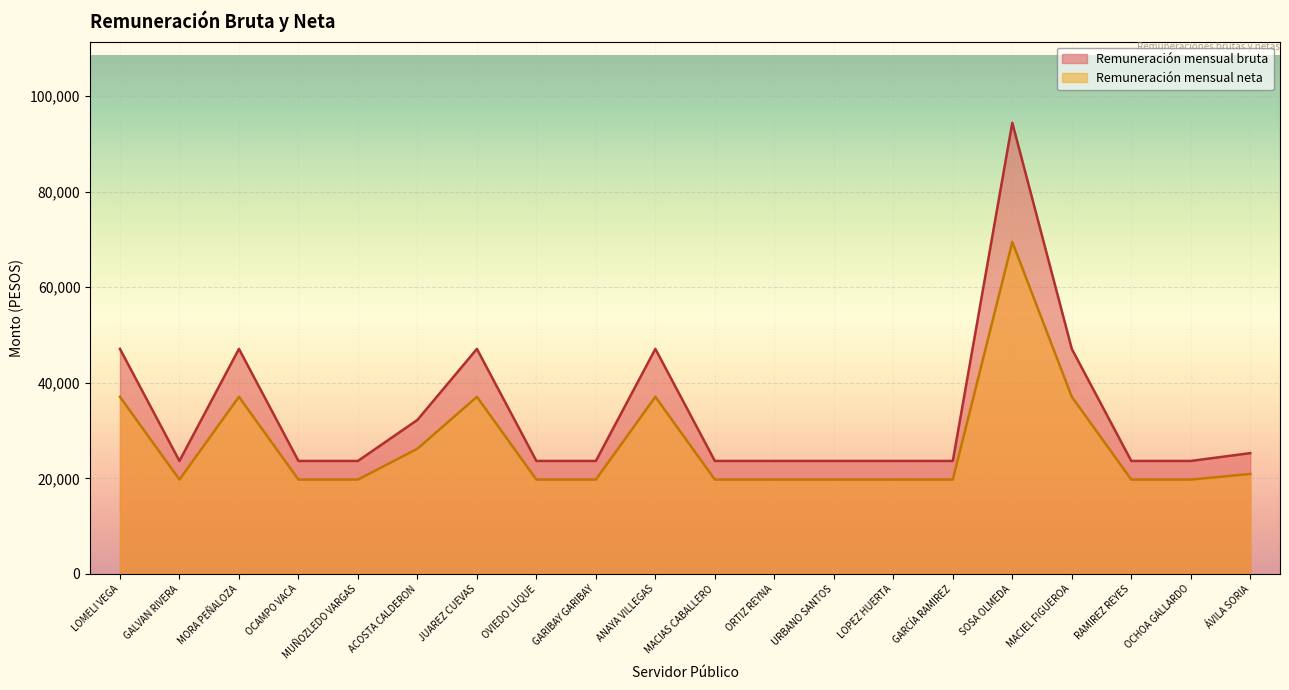

True or false: Remuneración mensual neta has a value of 19745.5 at GARIBAY GARIBAY.

True